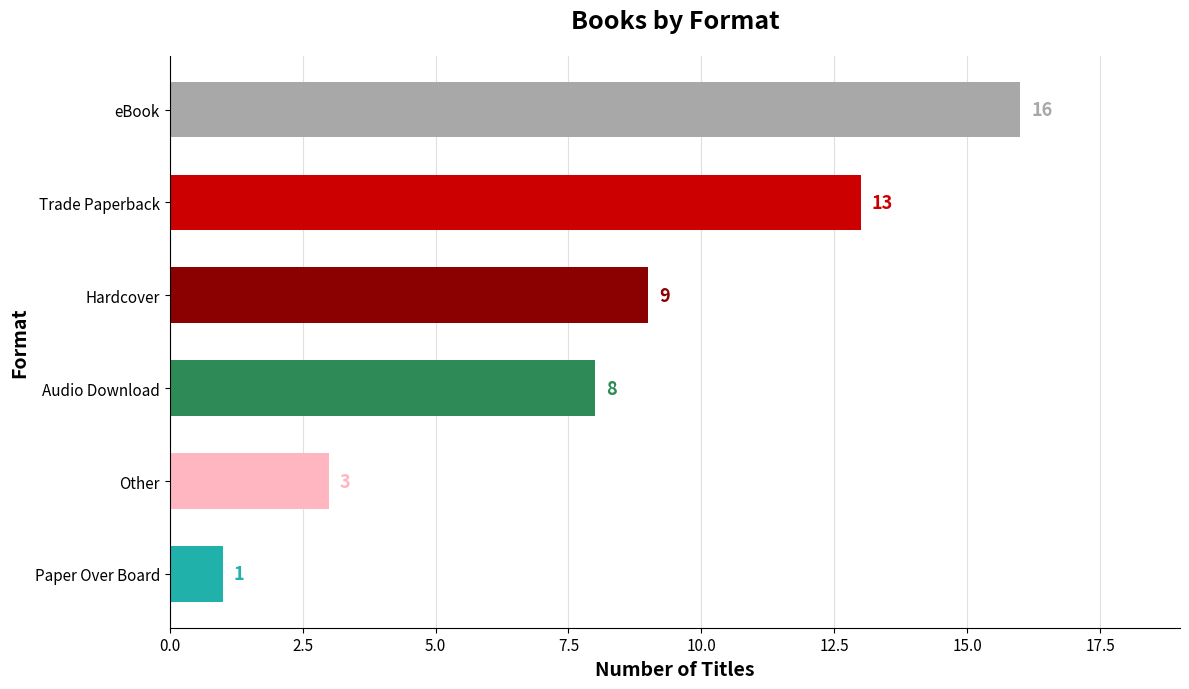

Between Other and Hardcover, which is larger?

Hardcover